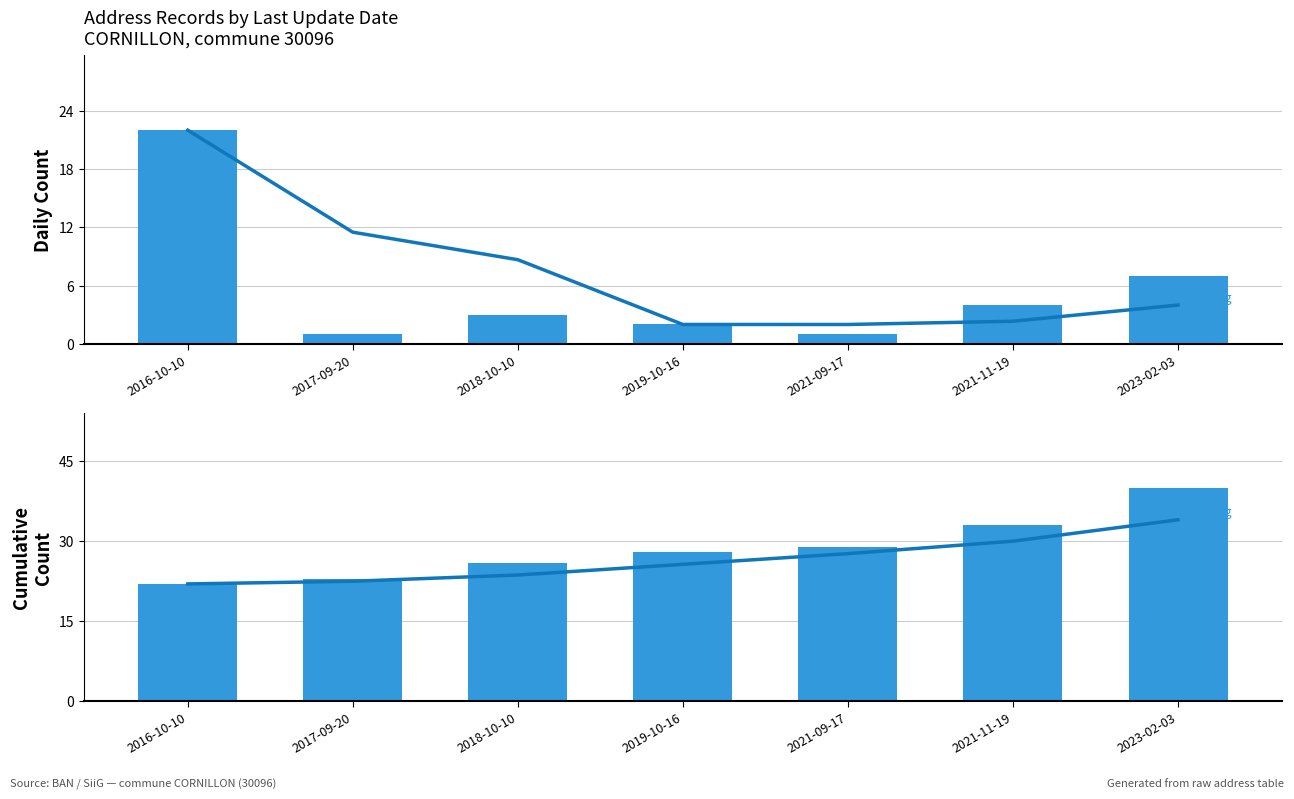

How many values in the Rolling avg series exceed 4?

3